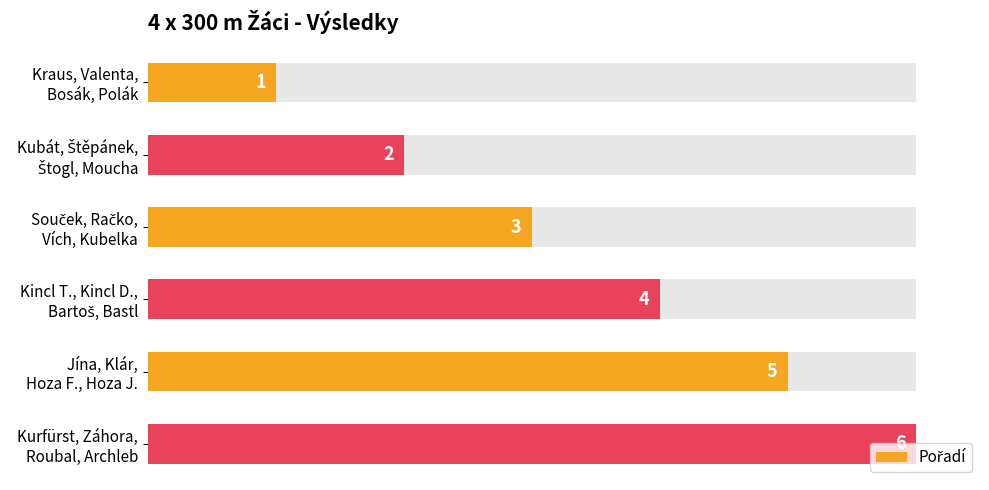

What is the difference between the second highest and second lowest values?

3